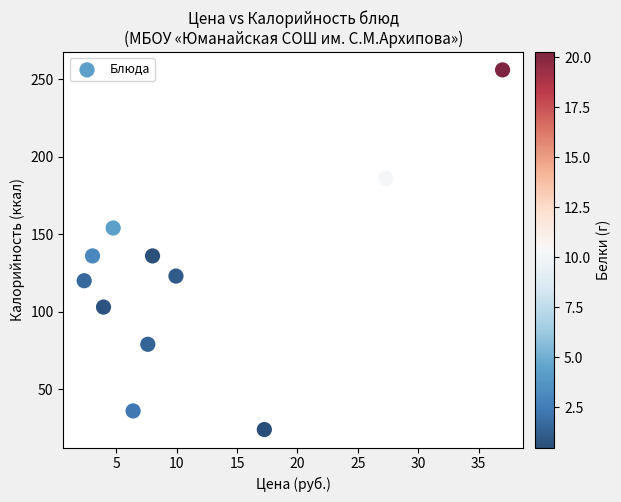

What is the average Y value?

123